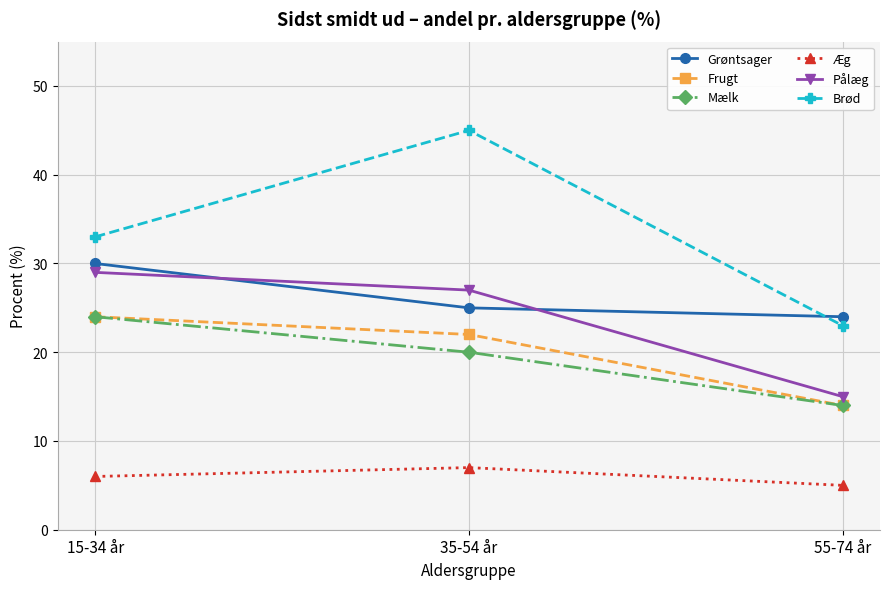

What is the minimum value shown in the chart?

5